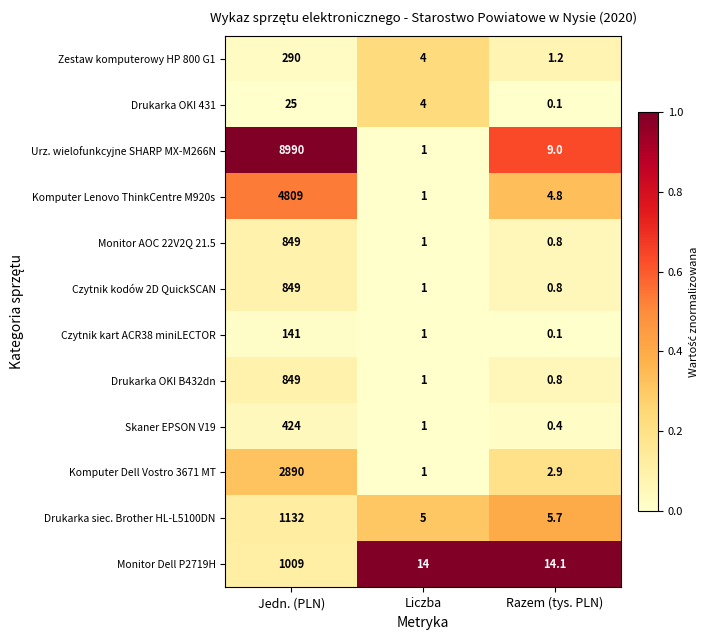

What is the difference between the highest and lowest values at Liczba?

13.0